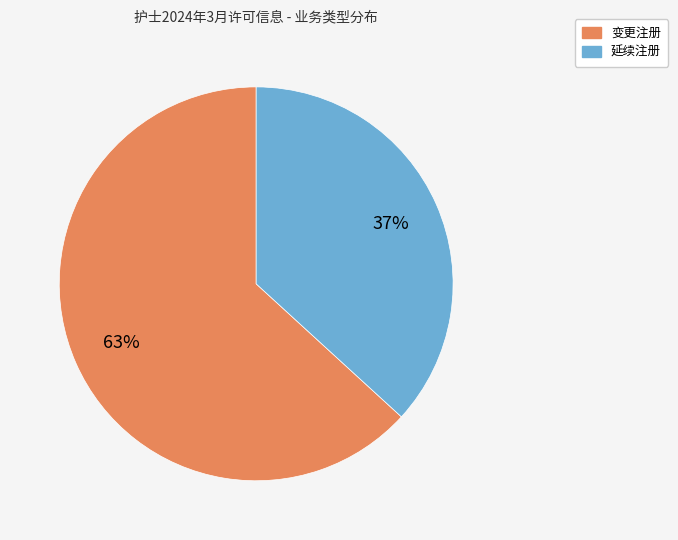

What is the smallest slice in the pie chart?

延续注册